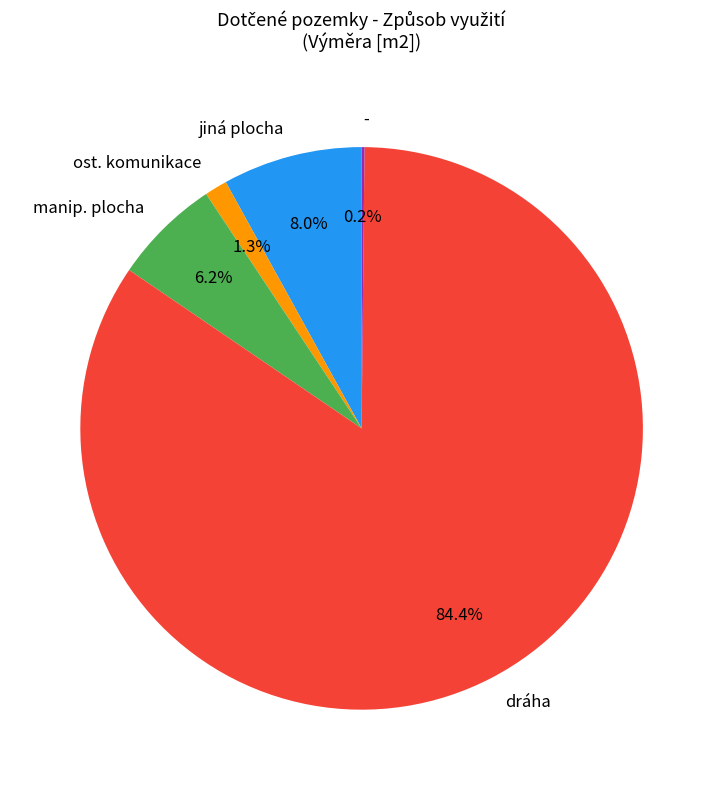

Is dráha the majority of the pie?

Yes